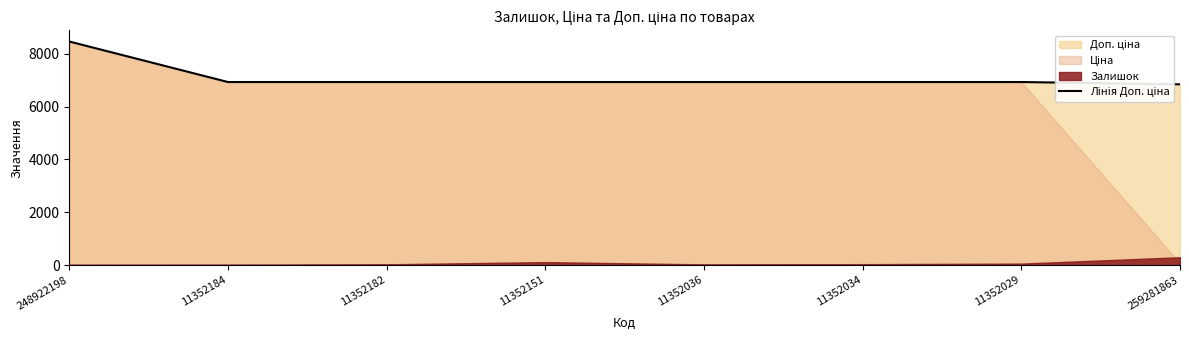

At which label is the value closest to 7653?

11352184